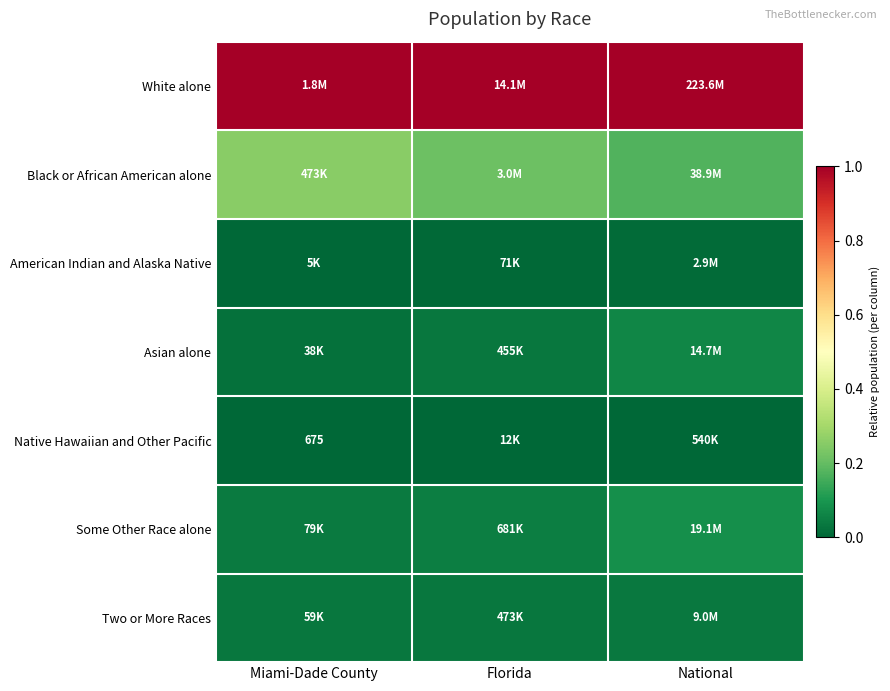

What is the maximum value shown in the chart?

1.0